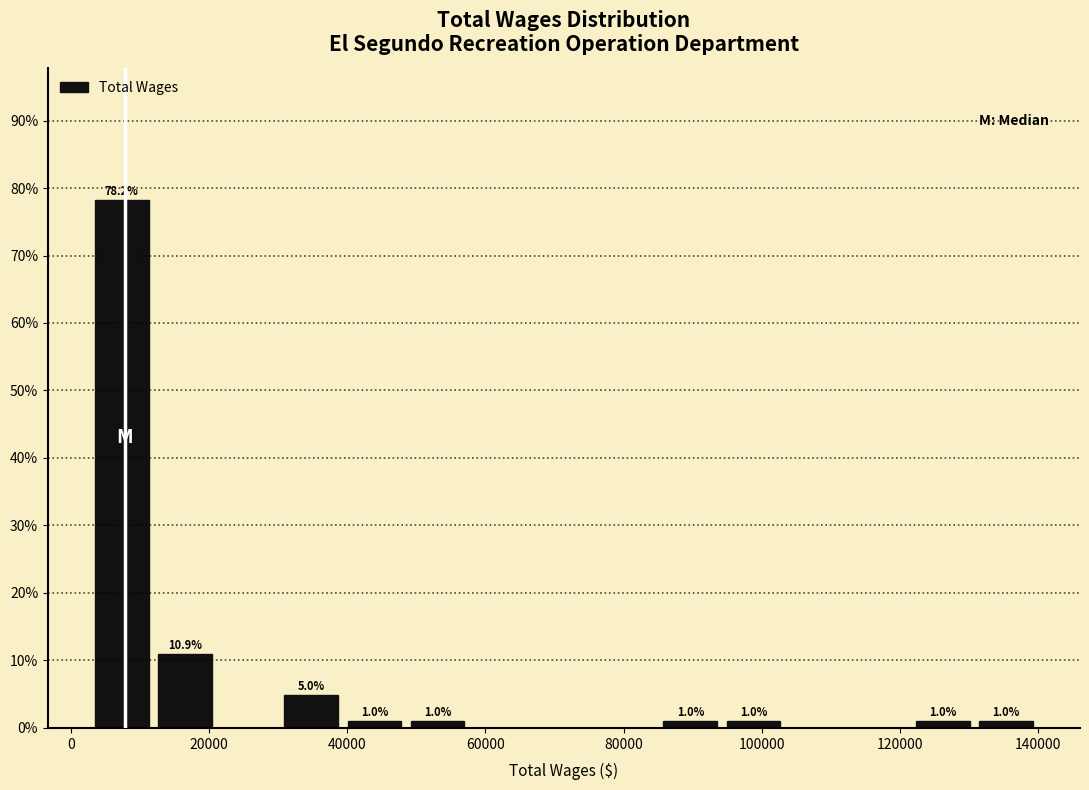

Over which range of the x-axis is the bar tallest?

2000 to 12000